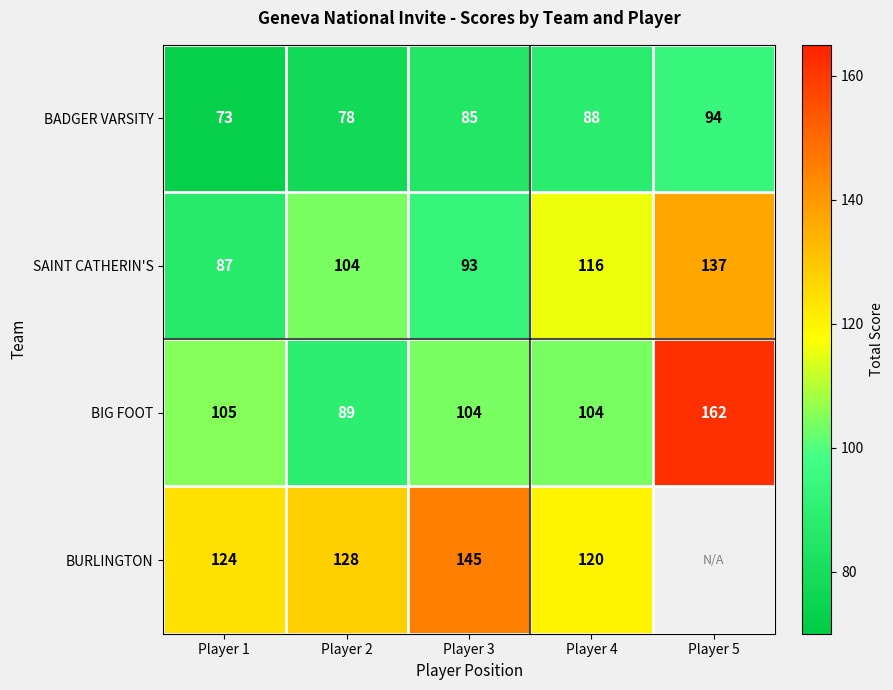

What is the sum of the SAINT CATHERIN'S values at Player 5 and Player 1?

224